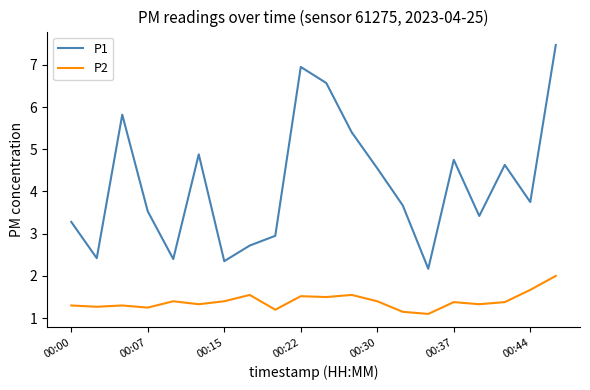

How many distinct data groups are displayed?

2